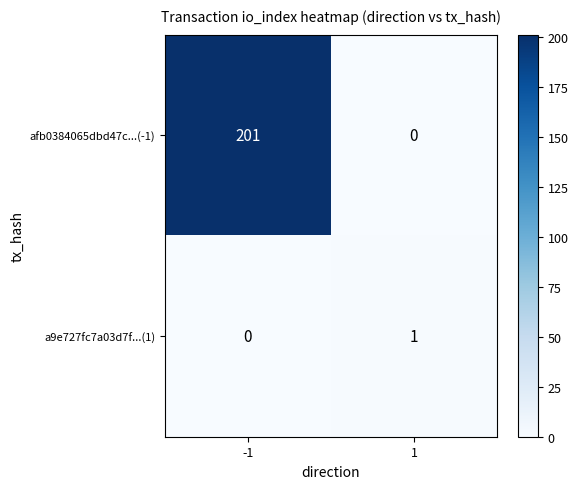

At -1, list the series in order from largest to smallest.

afb0384065dbd47c...(-1), a9e727fc7a03d7f...(1)